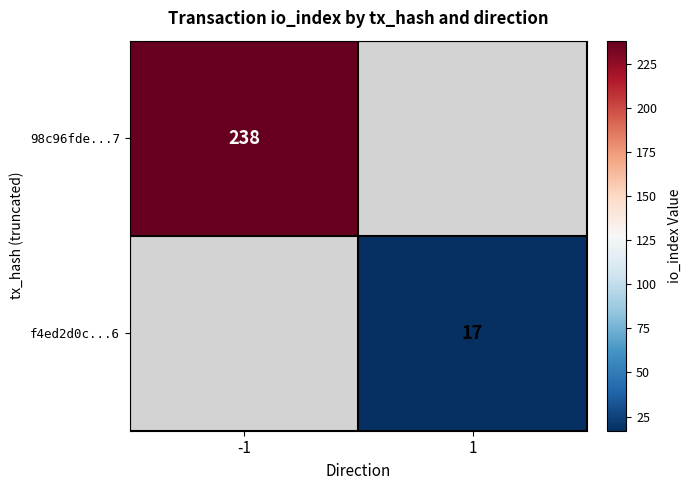

True or false: f4ed2d0c...6 has a value of 17 at 1.

True